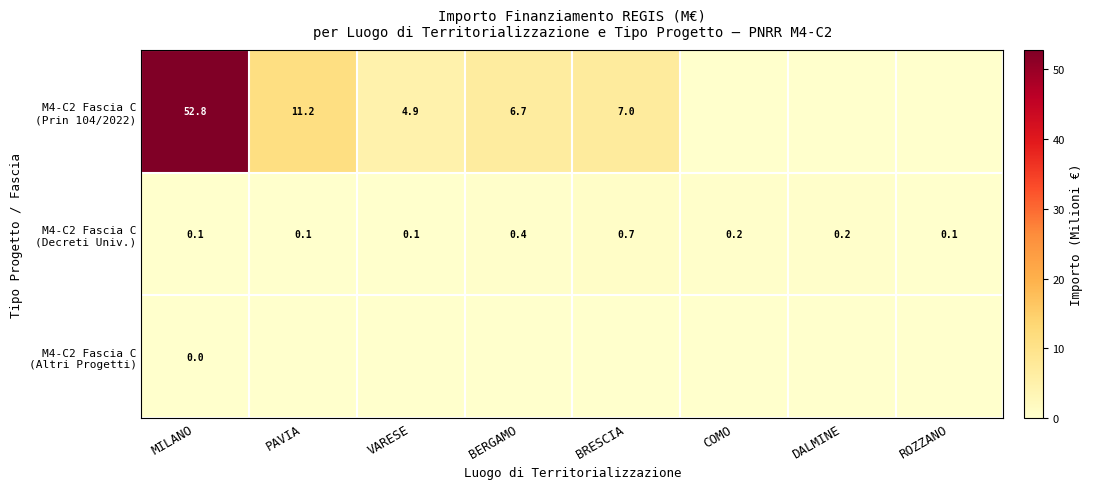

Between DALMINE and COMO, which is larger?

DALMINE